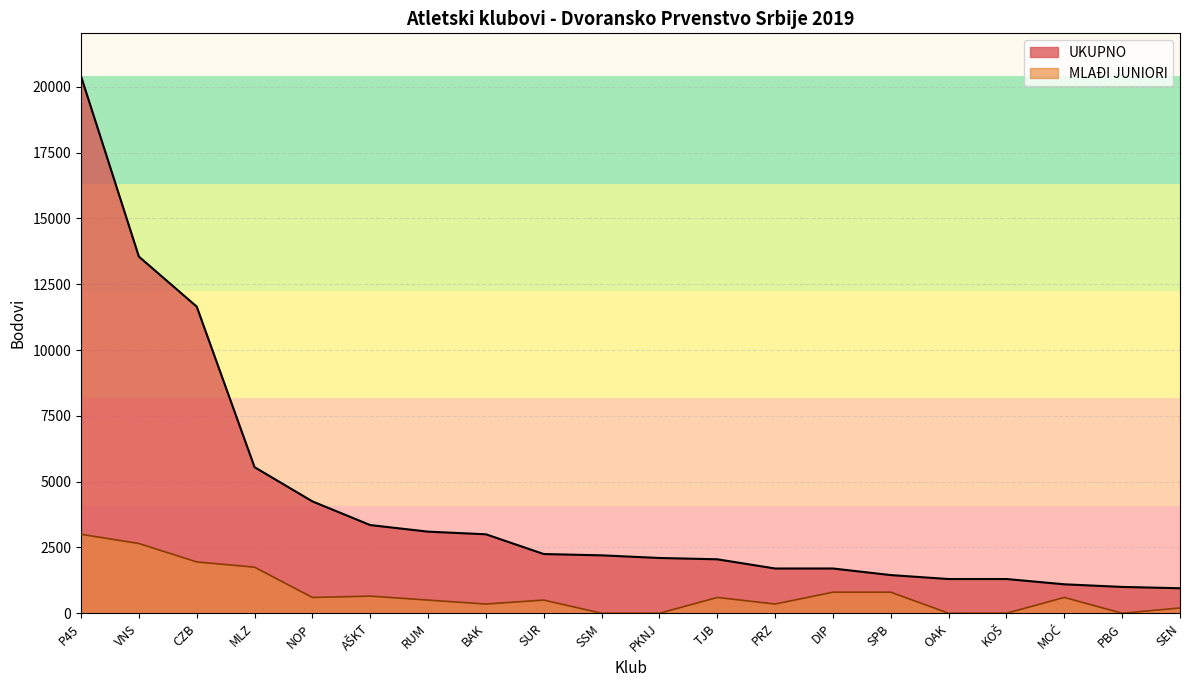

What is the label of the 15th point from the right?

AŠKT